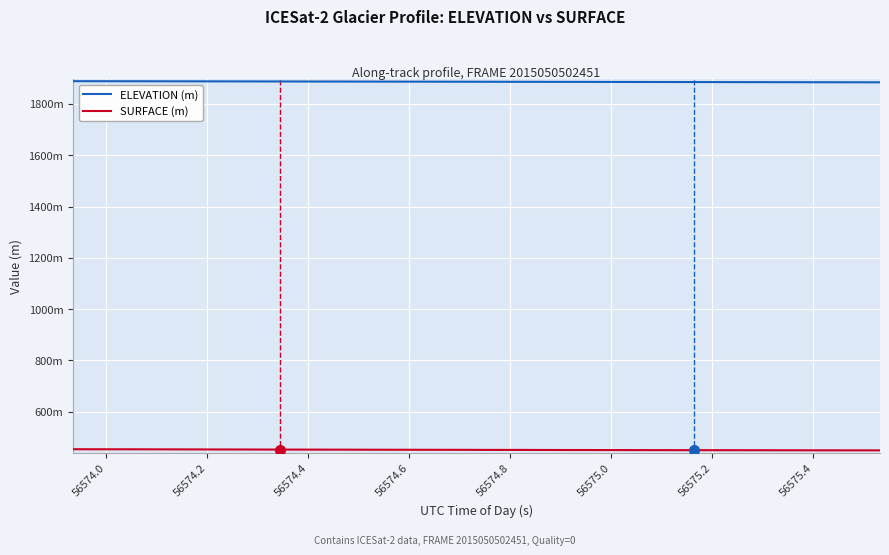

Does the chart display data point markers on the line(s)?

No